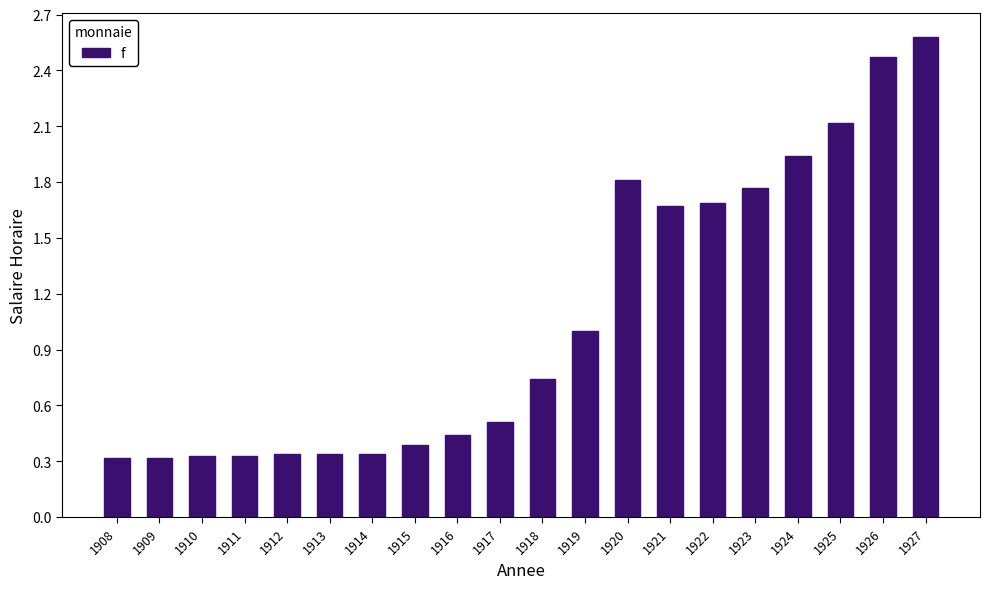

What is the greatest value displayed?

2.6